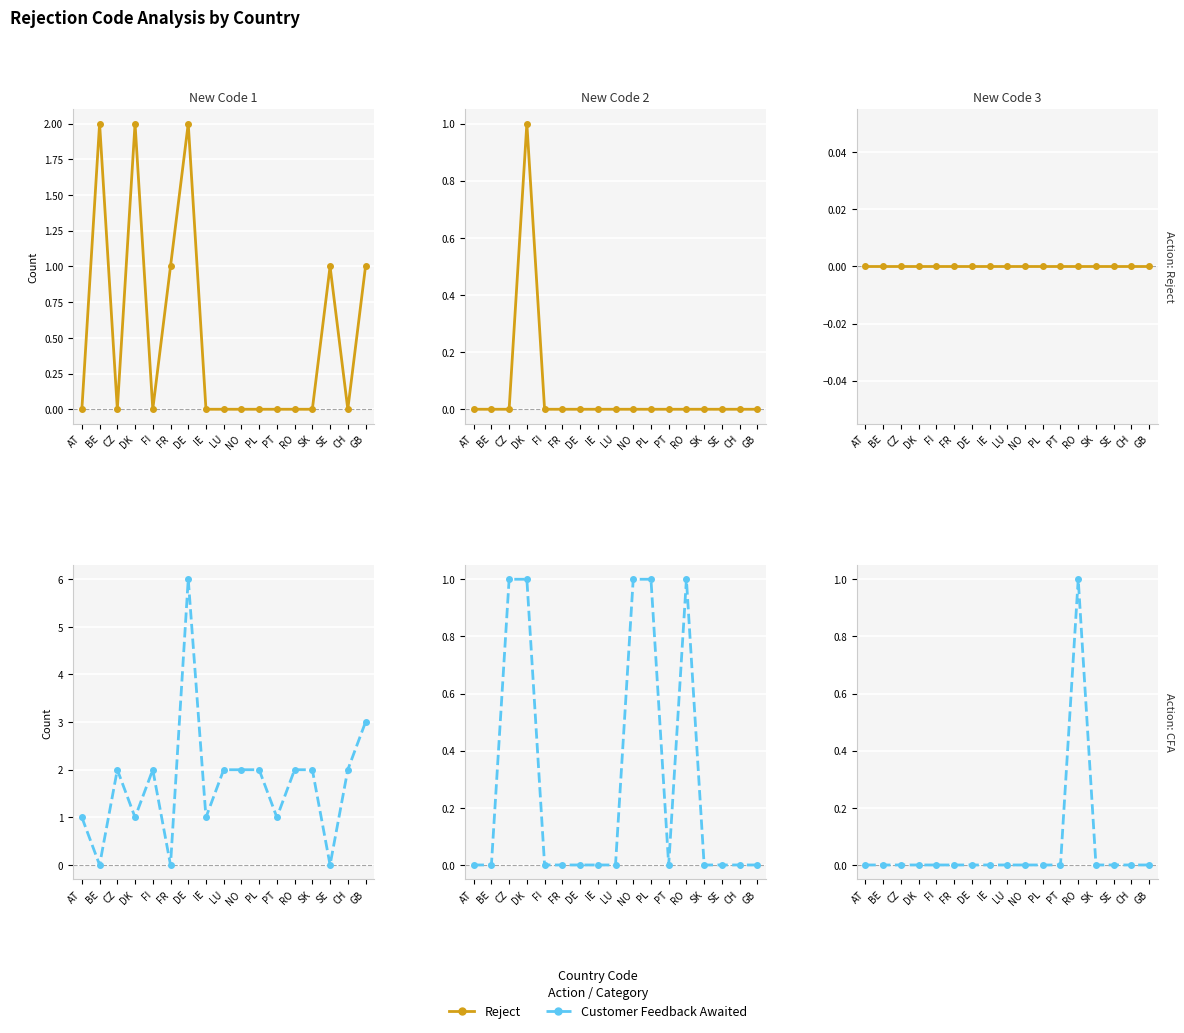

How many data points does each series have?

17